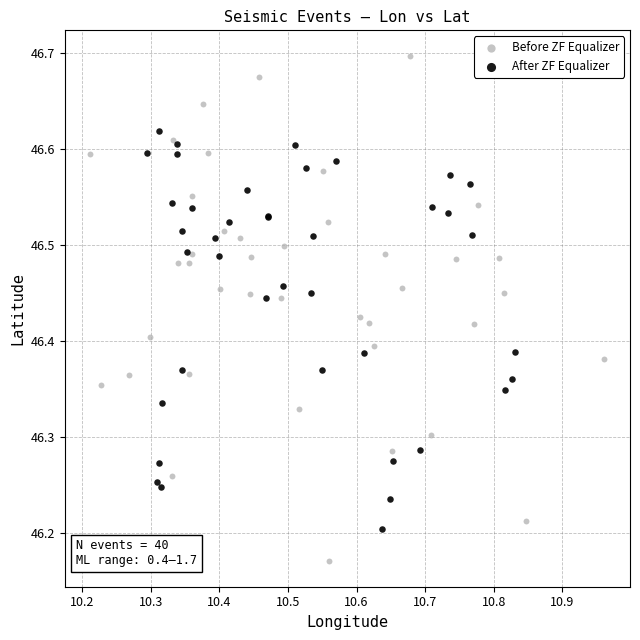

Which series has the largest Y range (max minus min)?

Before ZF Equalizer